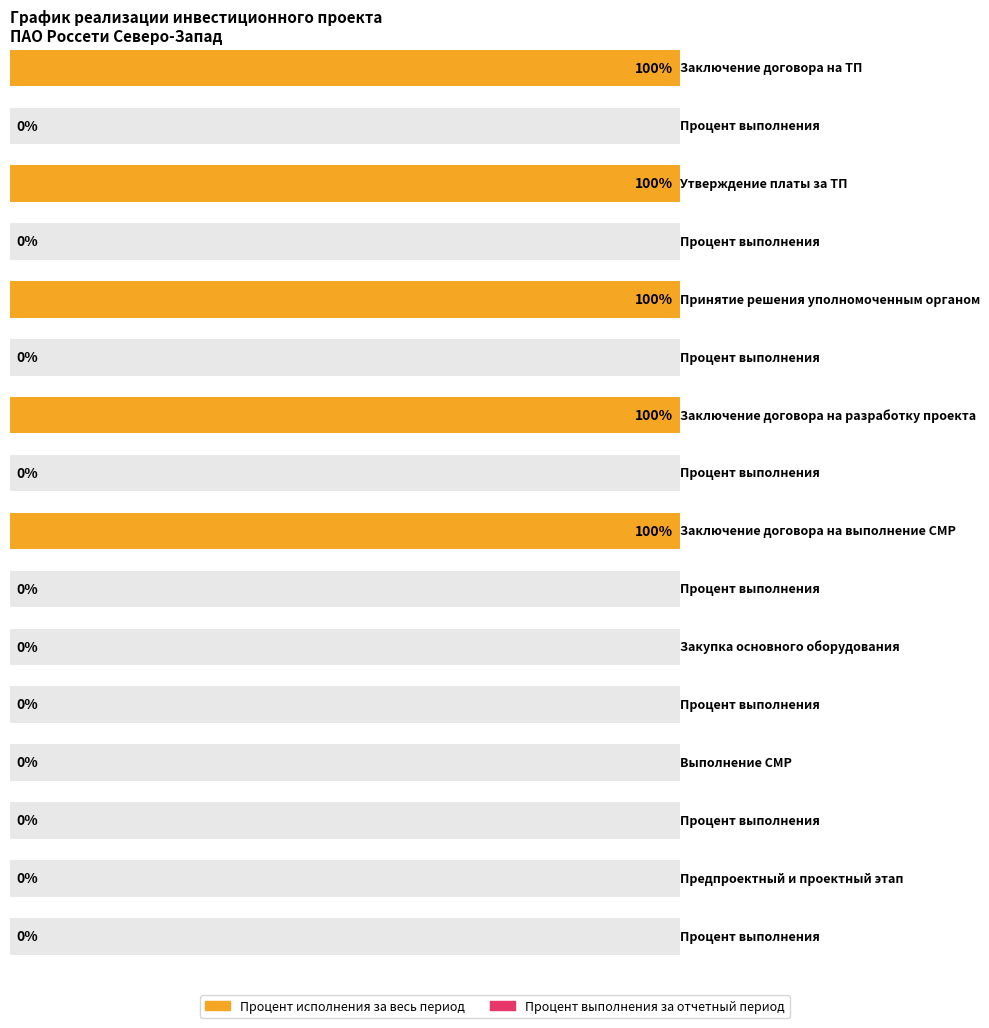

Where is Процент выполнения за отчетный период nearest to the value 0?

Заключение договора на ТП